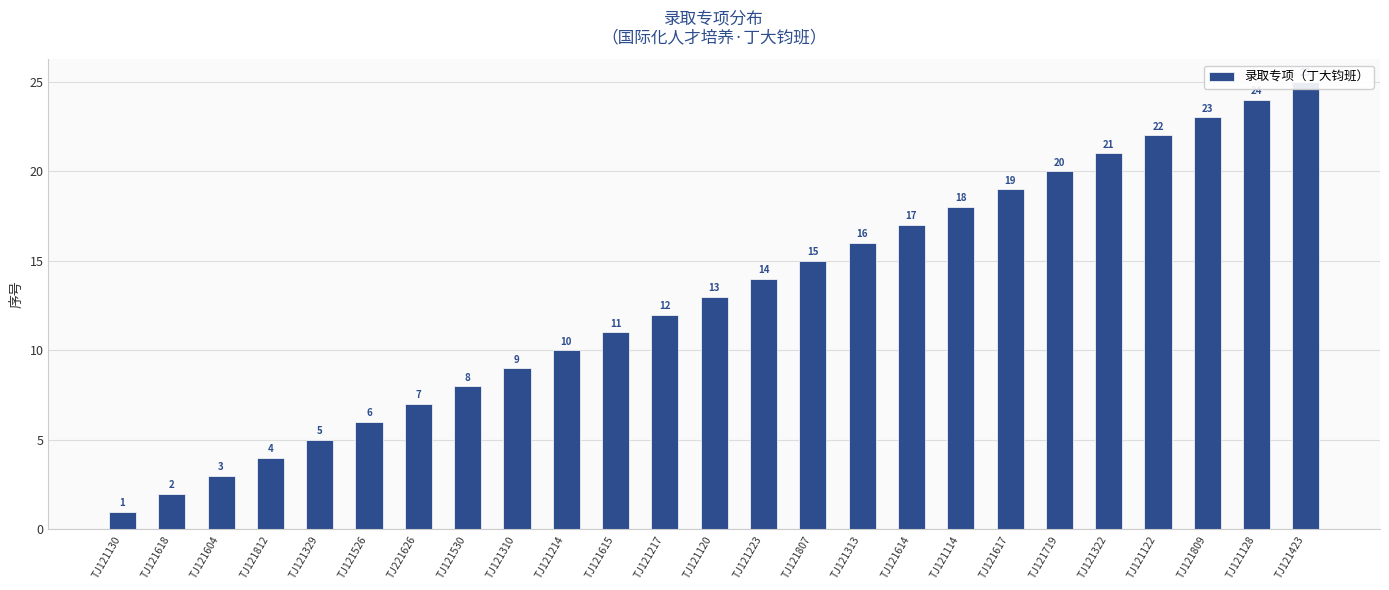

What is the change in value from TJ221626 to TJ121614?

+10